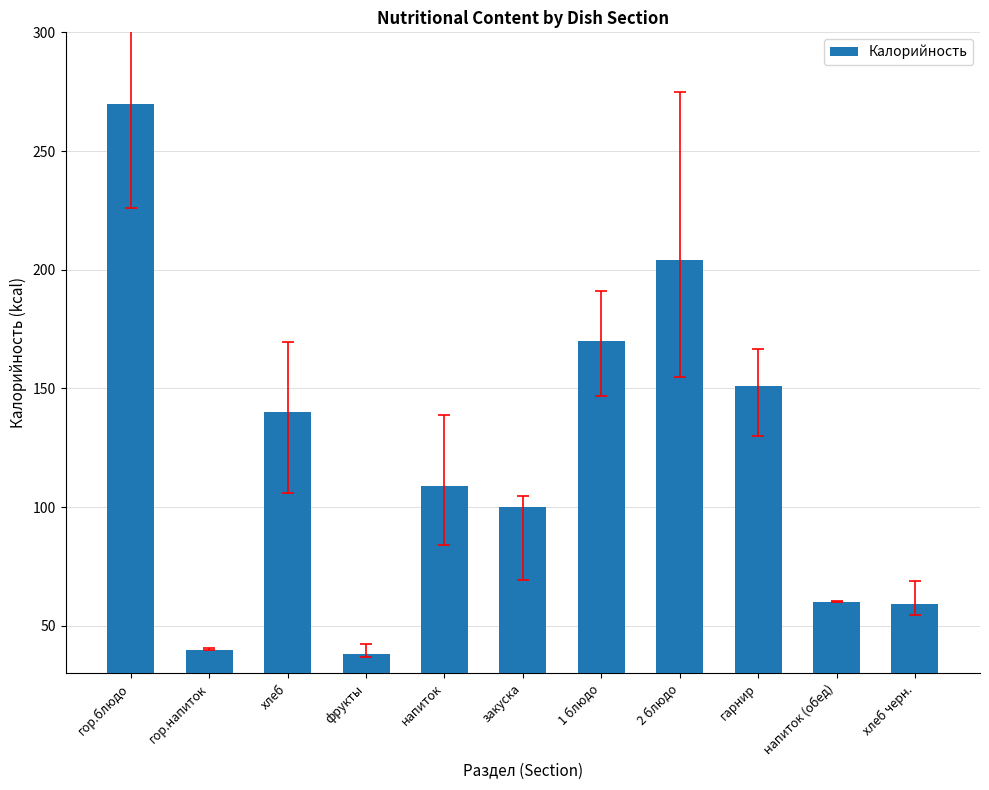

What is the ratio of the value at гор.блюдо to the value at напиток?

2.5